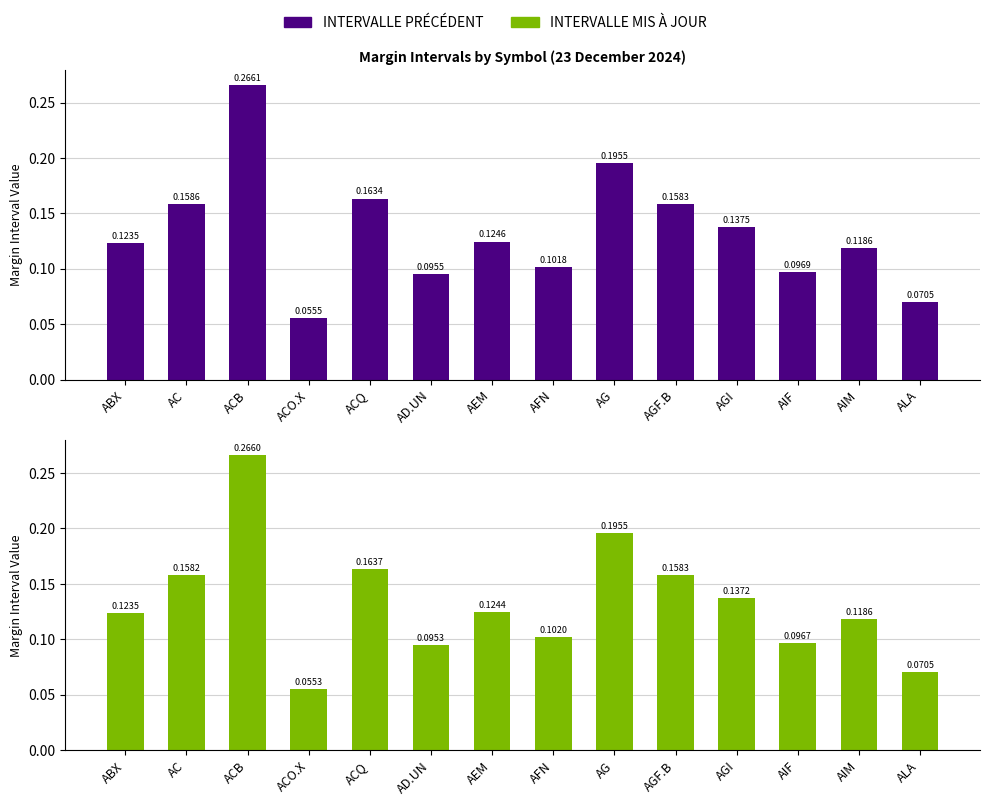

What is the label of the 2nd bar from the left?

AC